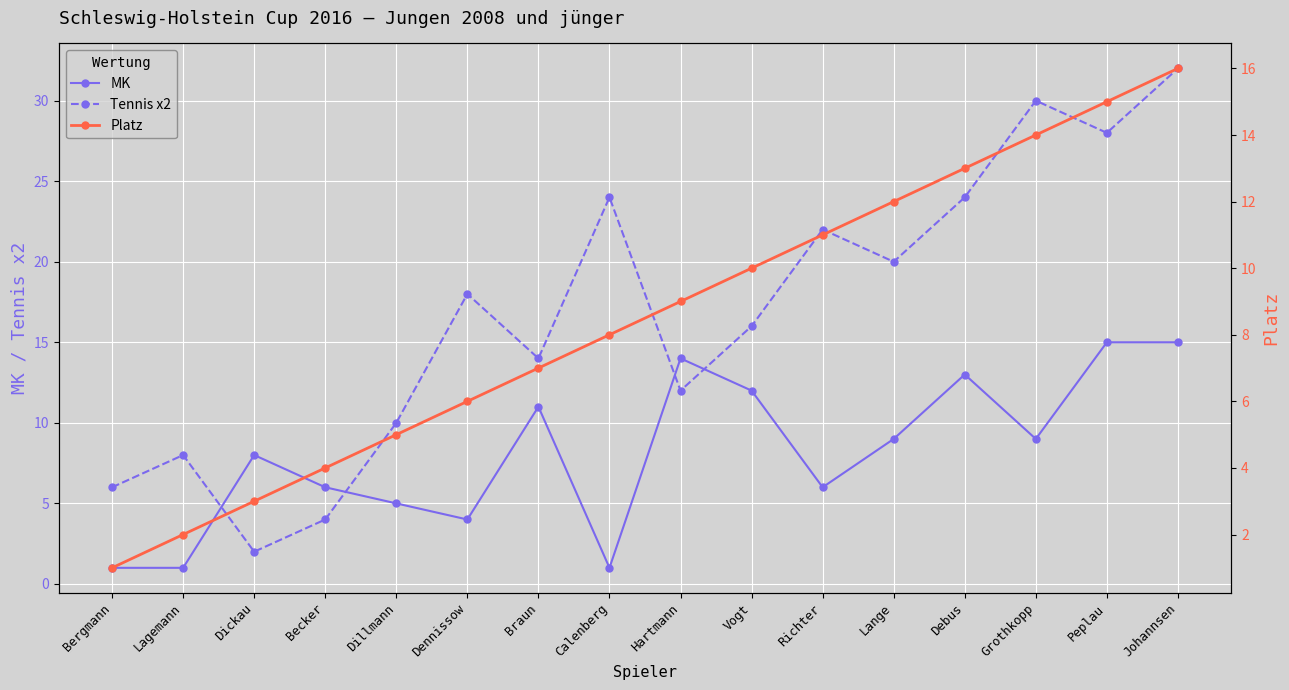

After their last crossing, which series has the higher values: Platz or MK?

Platz